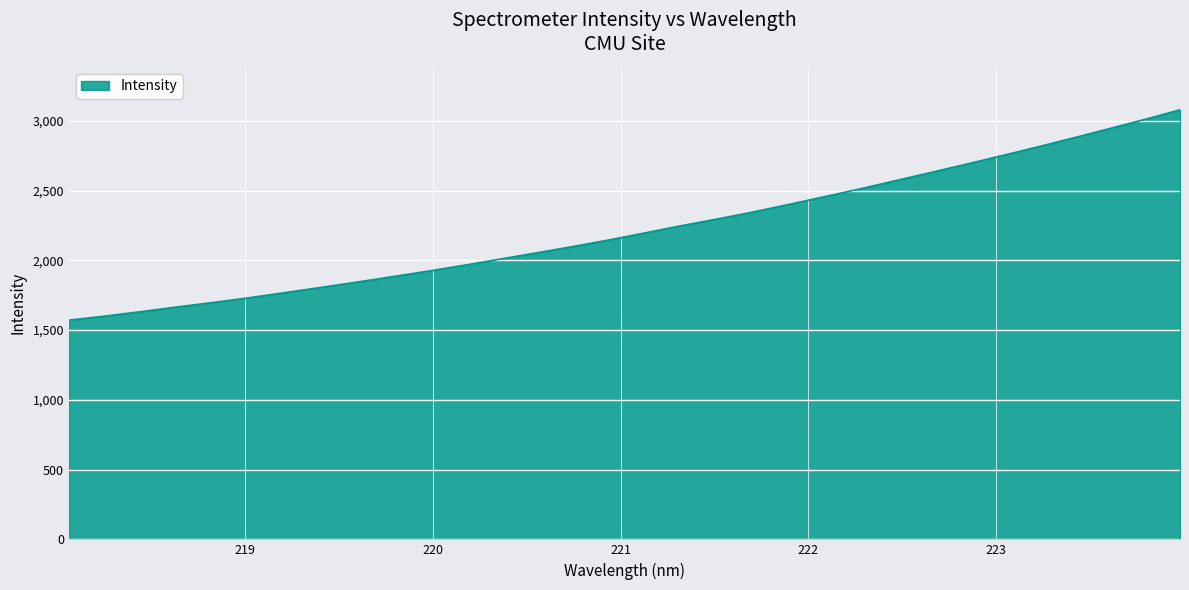

What is the smallest value displayed?

1571.2